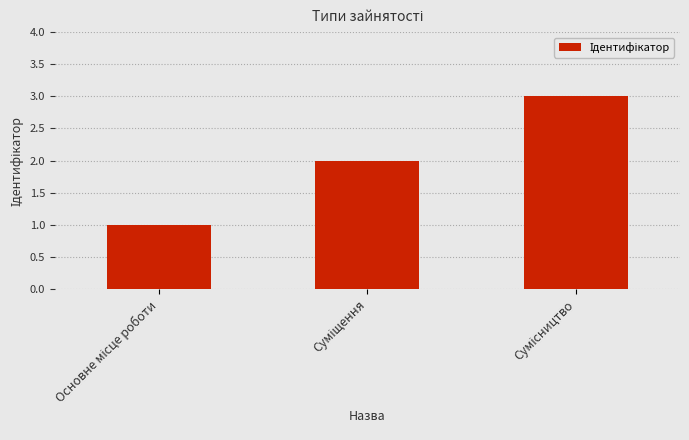

Are the bars grouped side by side (vs. stacked)?

No